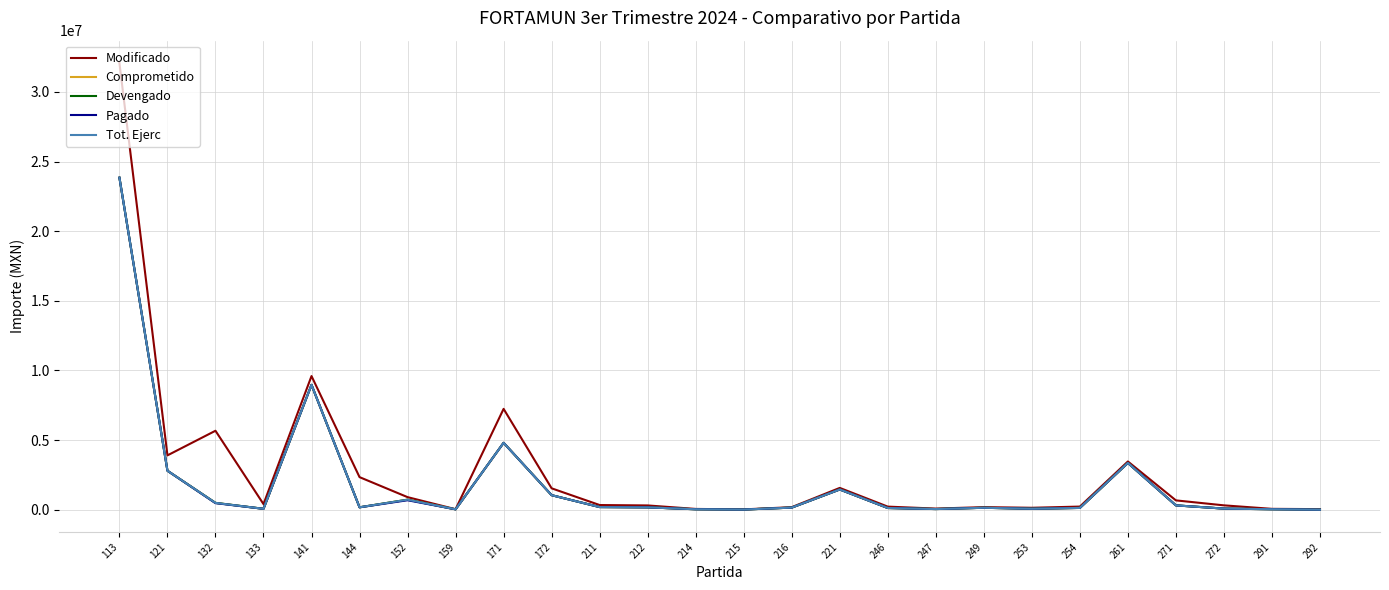

The value of Devengado at 152 is 718081.4. True or false?

True